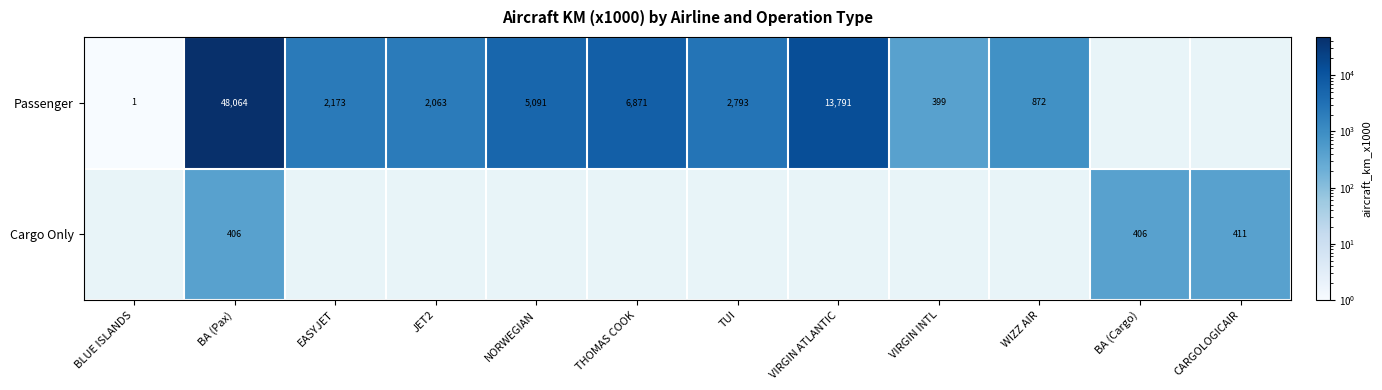

What is the spread (max minus min) of values at BA (Pax)?

47658